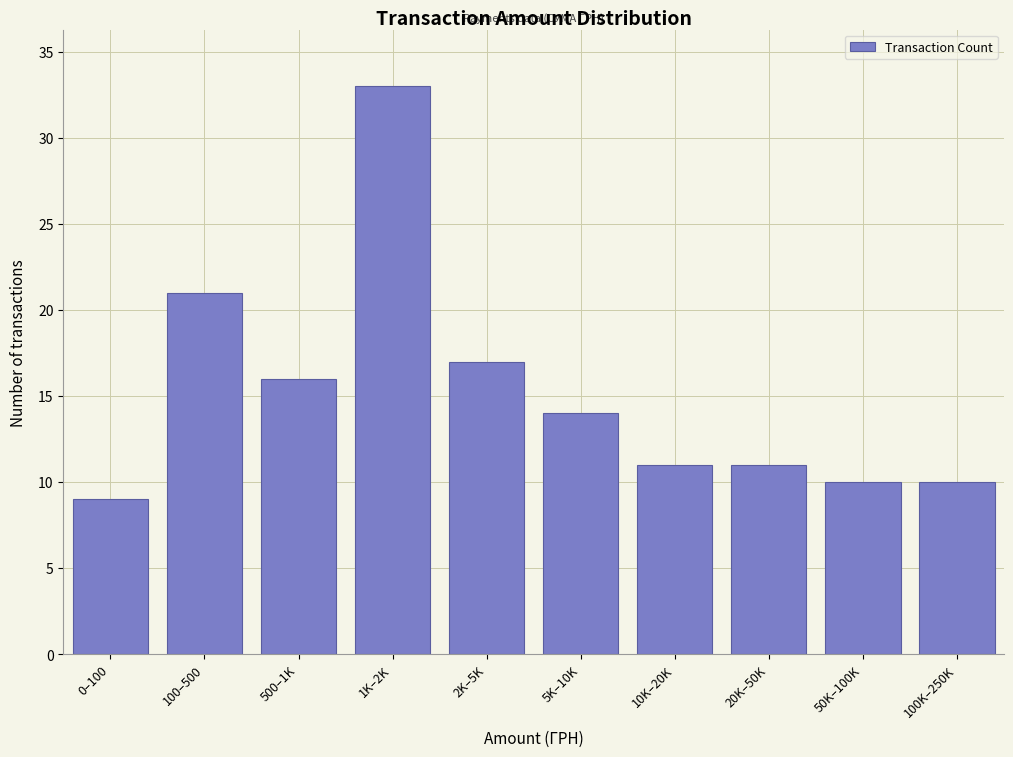

Reading left to right, what are all the values shown in this chart?

0–100=9	100–500=21	500–1K=16	1K–2K=33	2K–5K=17	5K–10K=14	10K–20K=11	20K–50K=11	50K–100K=10	100K–250K=10